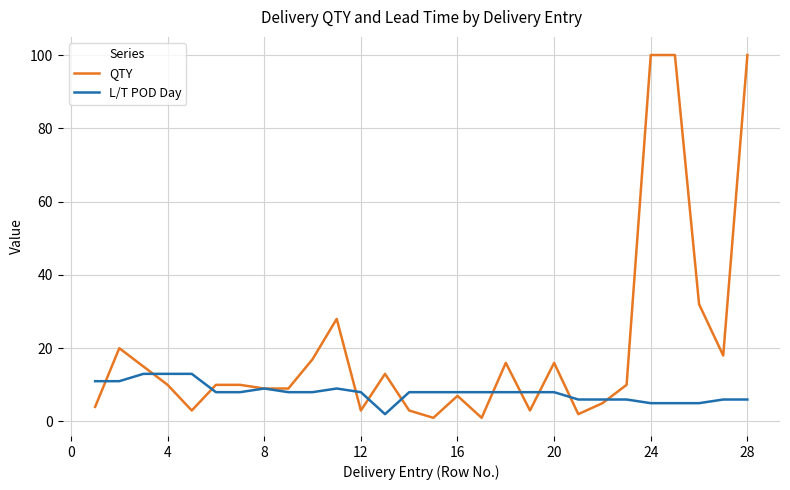

What is the maximum value for L/T POD Day?

13